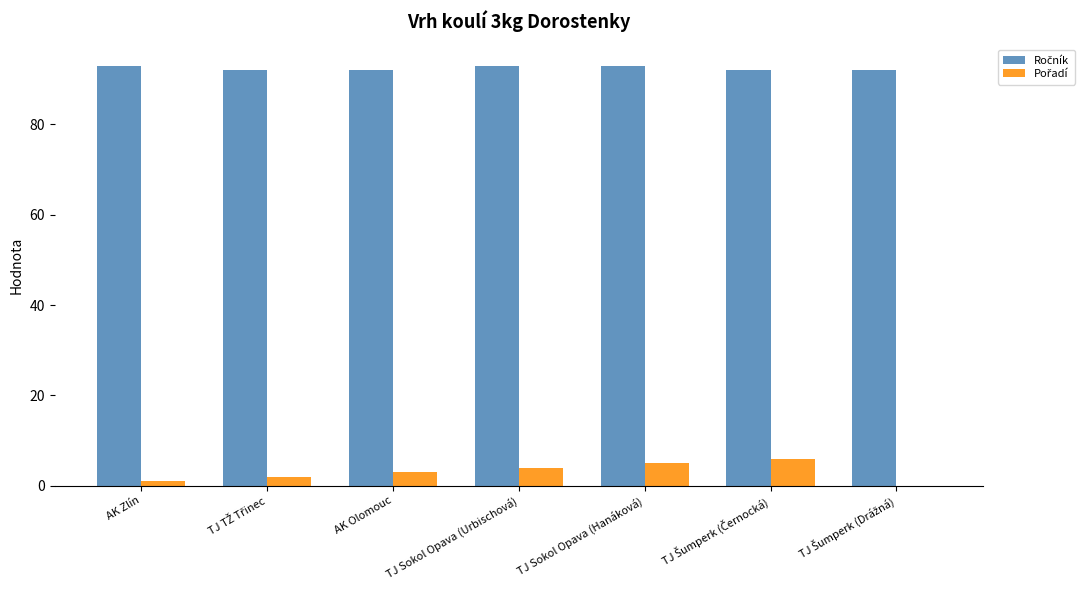

What is the greatest value displayed?

93